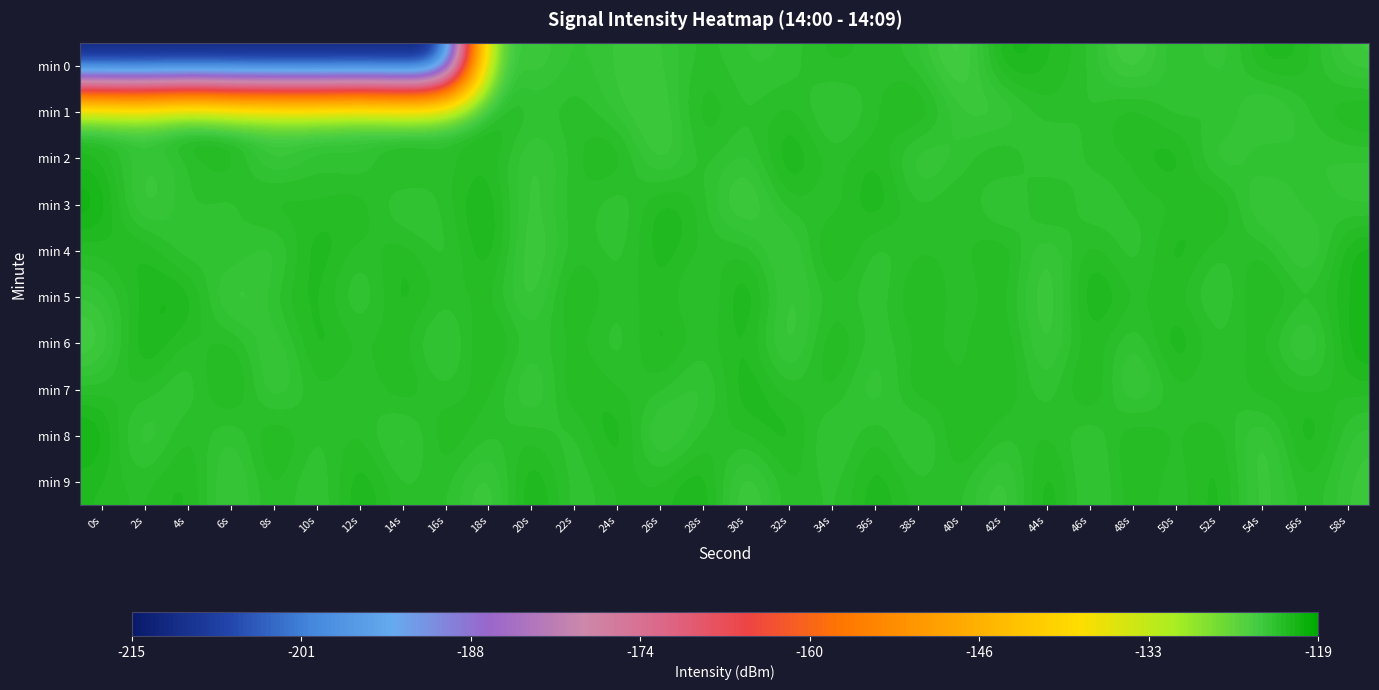

Count the number of categories in the chart.

30